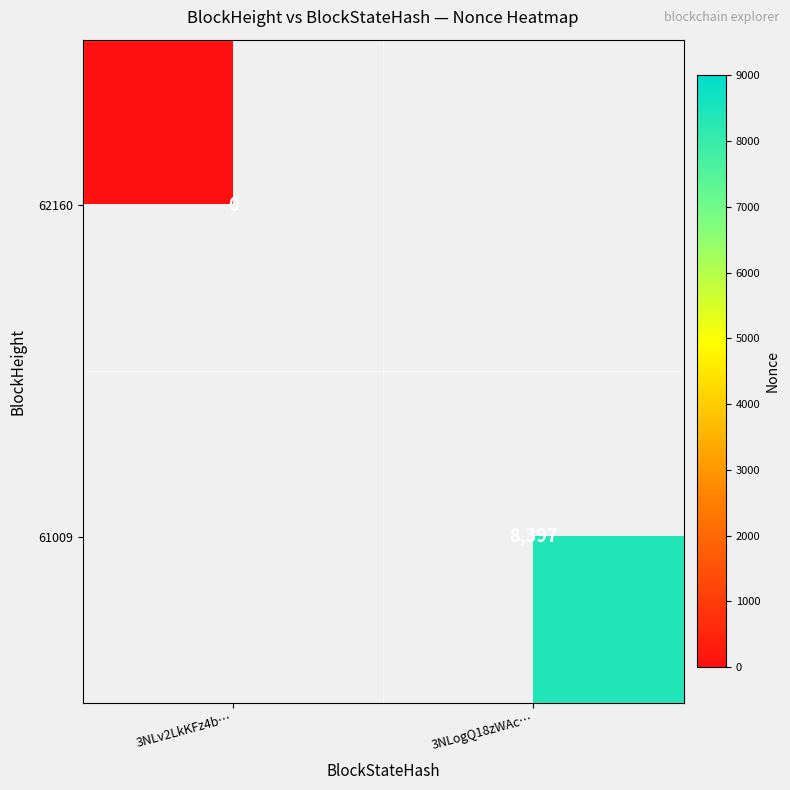

At which category does the chart reach its minimum across all series?

3NLv2LkKFz4b…